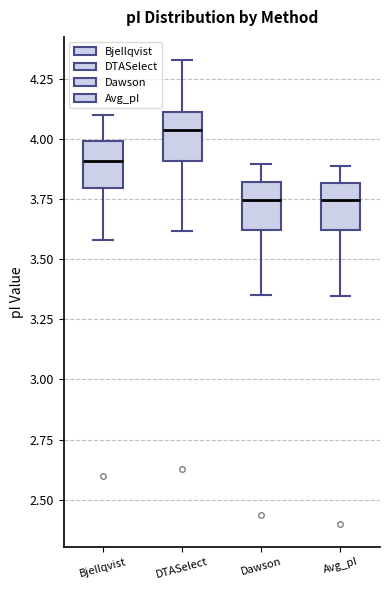

Where does the upper whisker of the box for Dawson end on the y-axis? The values are not printed on the chart, so give them approximately, as read against the axis.

3.90